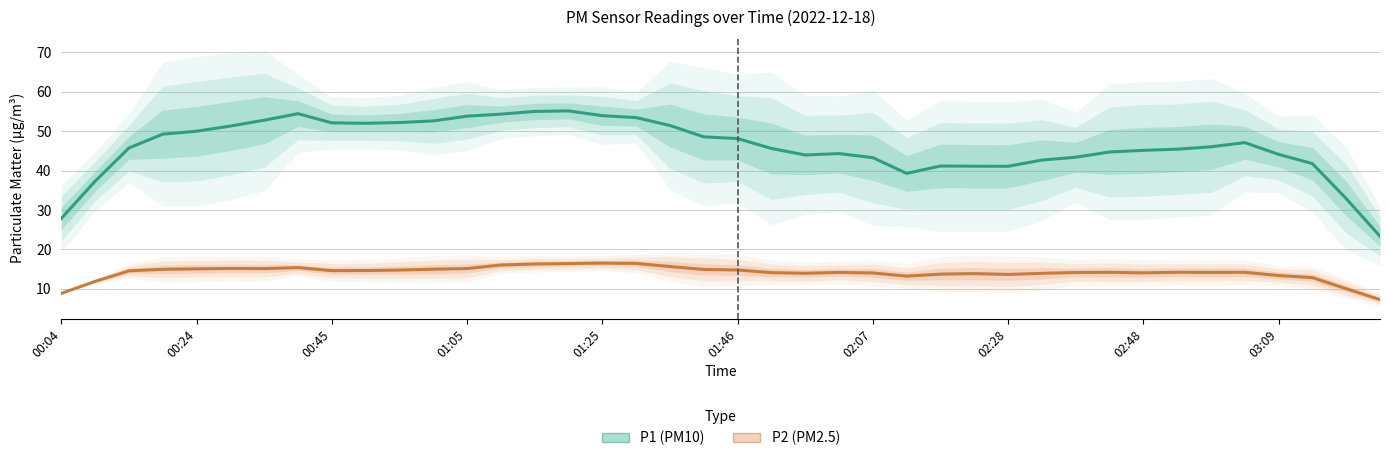

True or false: P2 (PM2.5) and P1 (PM10) intersect in this chart.

False